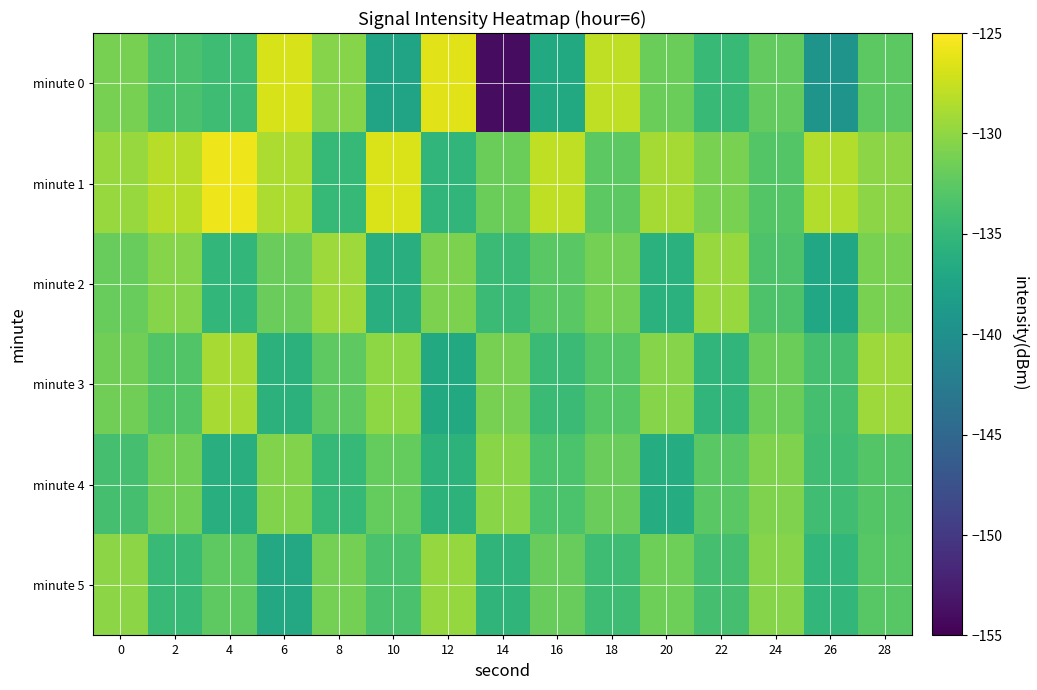

List the series in order of their peak value, highest first.

minute 1, minute 0, minute 3, minute 2, minute 5, minute 4